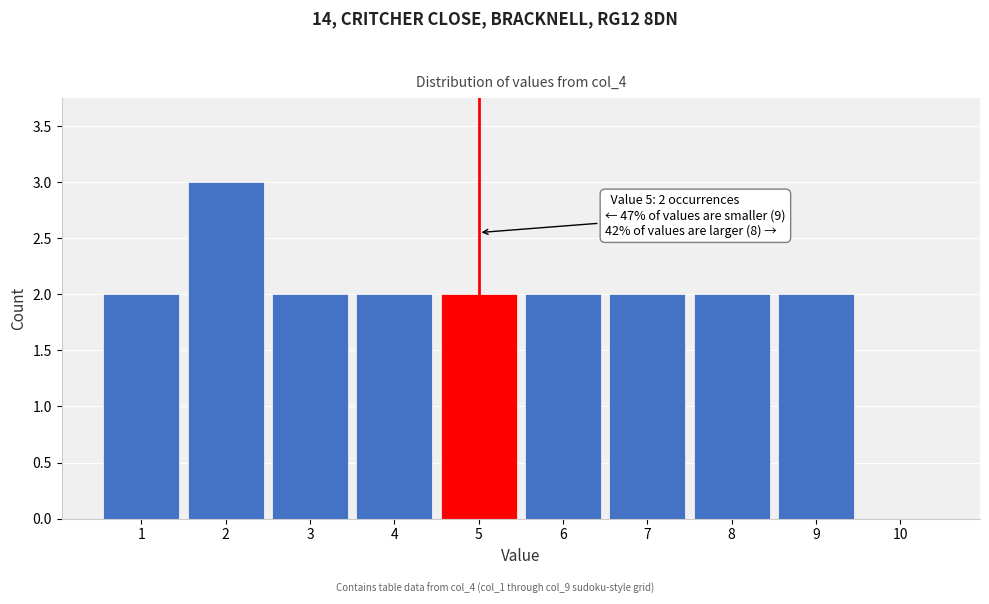

Which range on the x-axis has the tallest bar?

1.5 to 2.5